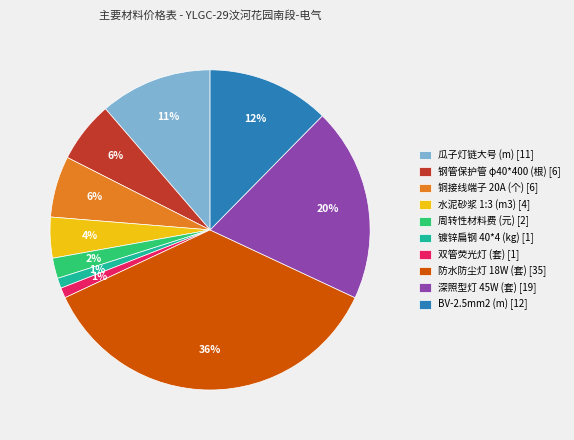

What percentage is the 水泥砂浆 1:3 (m3) slice, to the nearest percent?

4%